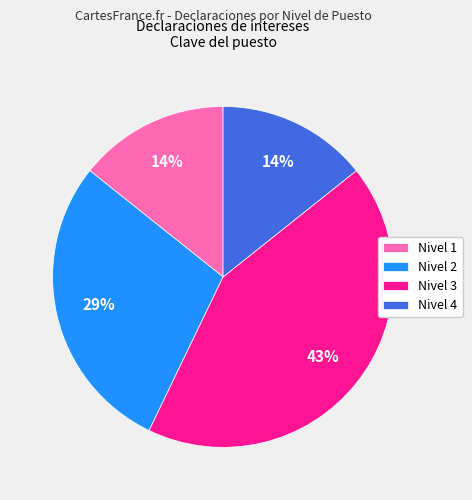

True or false: Nivel 1 accounts for 6% of the total.

False